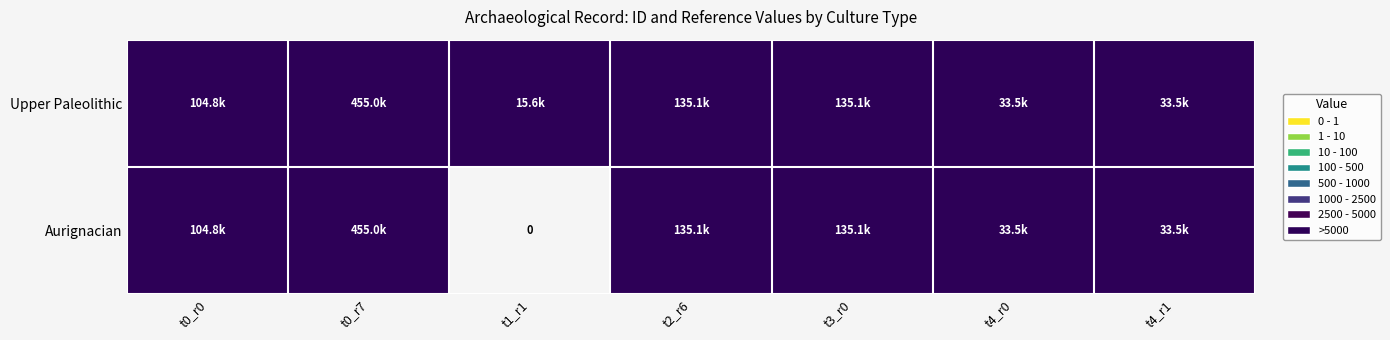

Which category has the lowest value in the Upper Paleolithic series?

t1_r1